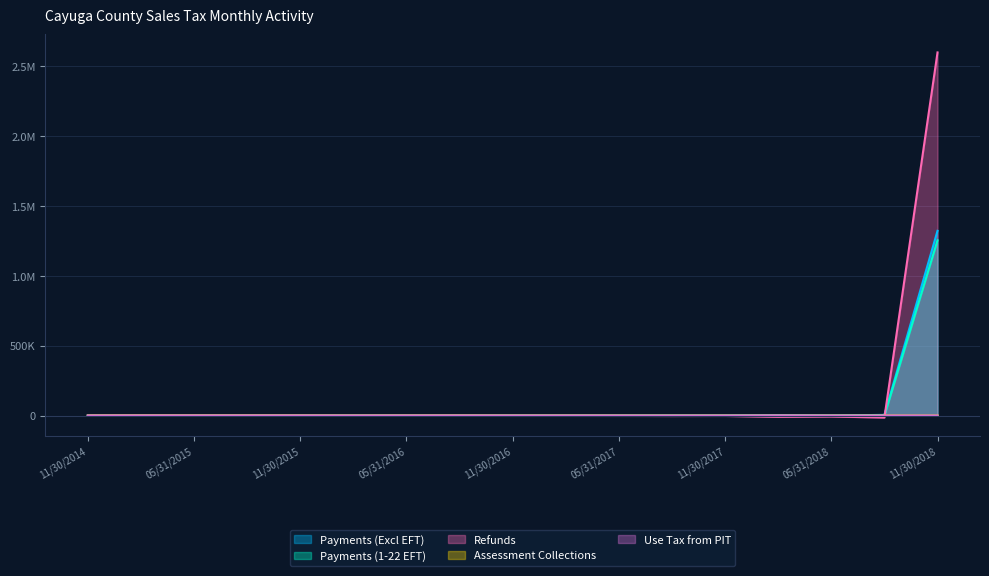

What are all the series names shown in the legend?

Payments (Excl EFT), Payments (1-22 EFT), Refunds, Assessment Collections, Use Tax from PIT